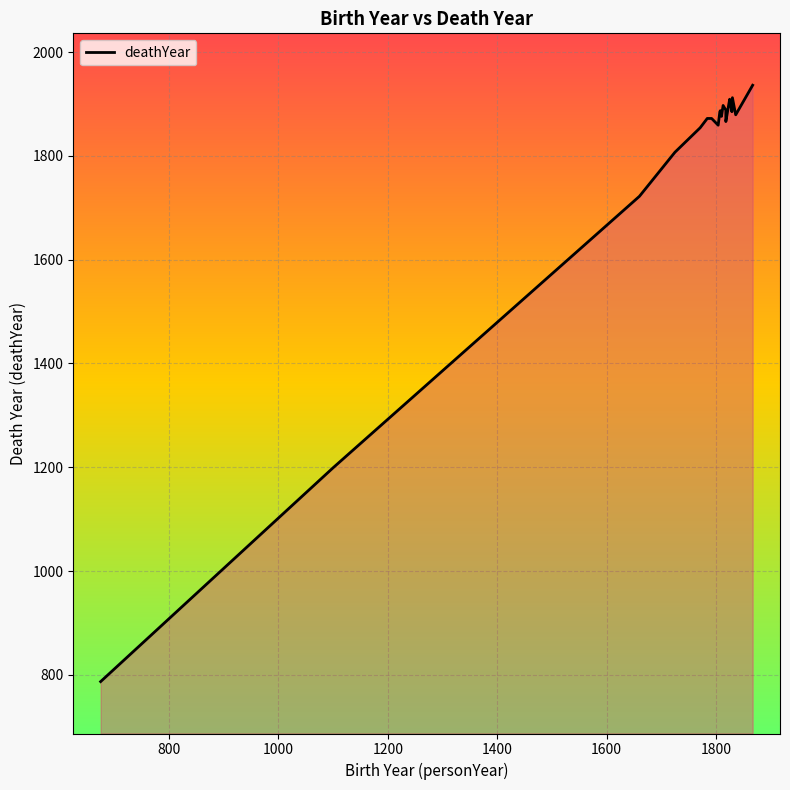

What is the minimum value shown in the chart?

787